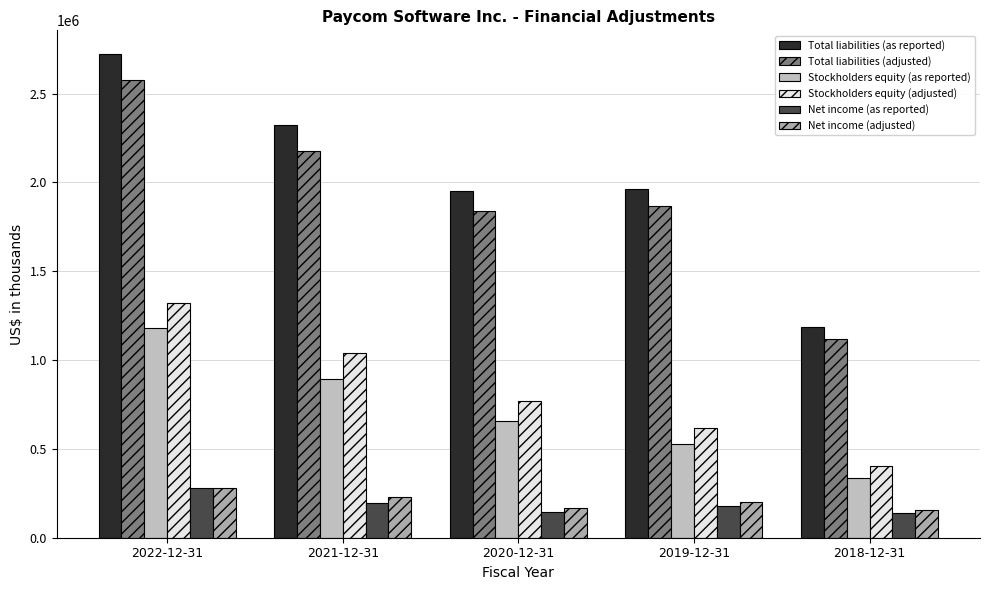

Which series has the widest spread of values?

Total liabilities (as reported)